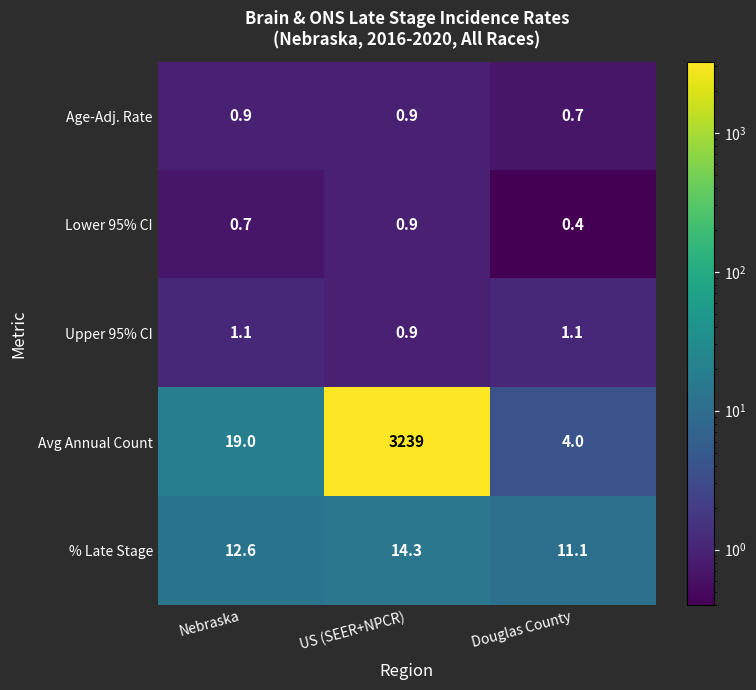

Count the number of categories in the chart.

3